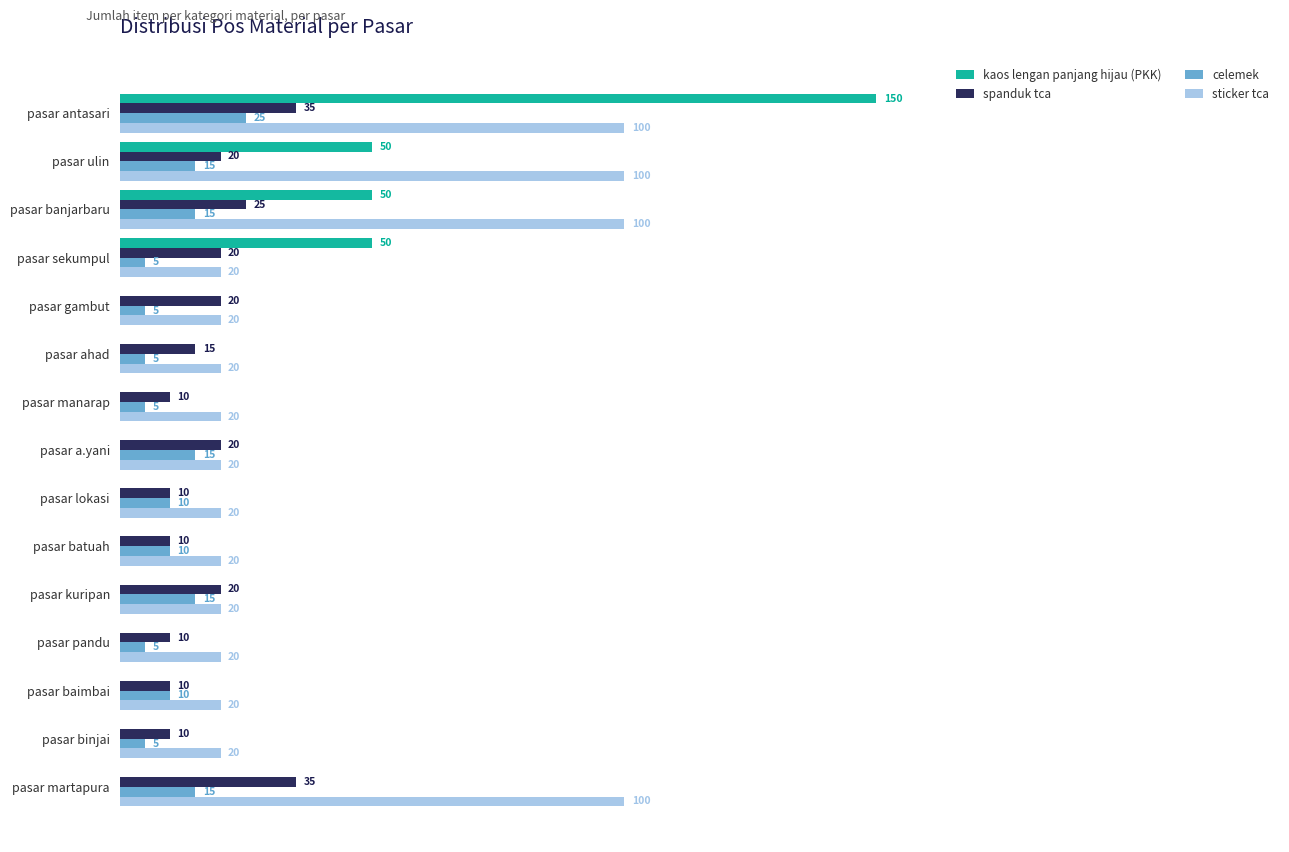

Which series changed the most between pasar banjarbaru and pasar manarap?

sticker tca